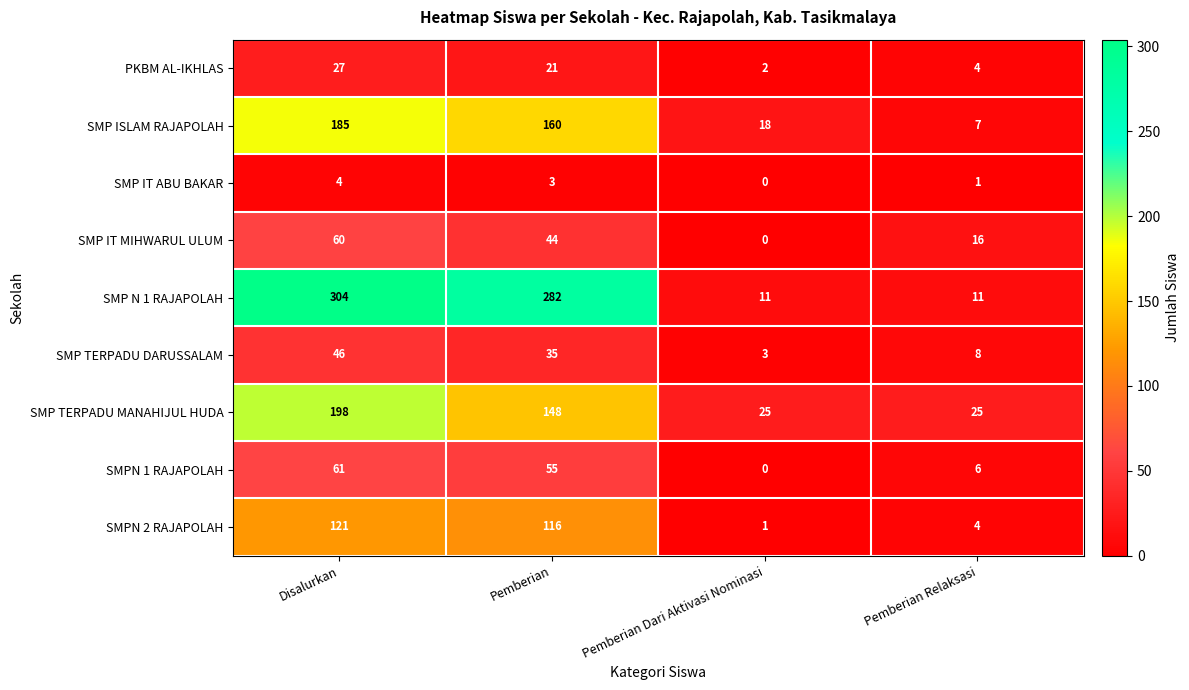

What is the total value across all series at Pemberian Relaksasi?

82